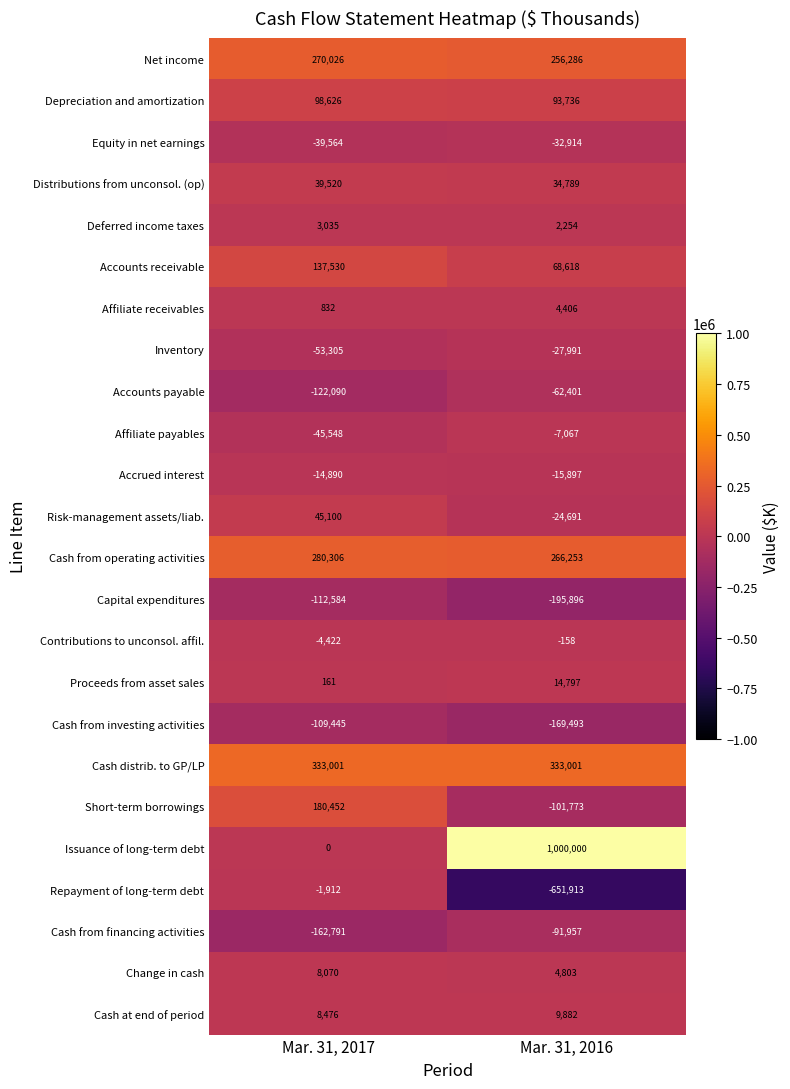

Is the value of Depreciation and amortization at Mar. 31, 2017 greater than the value of Issuance of long-term debt at Mar. 31, 2017?

Yes